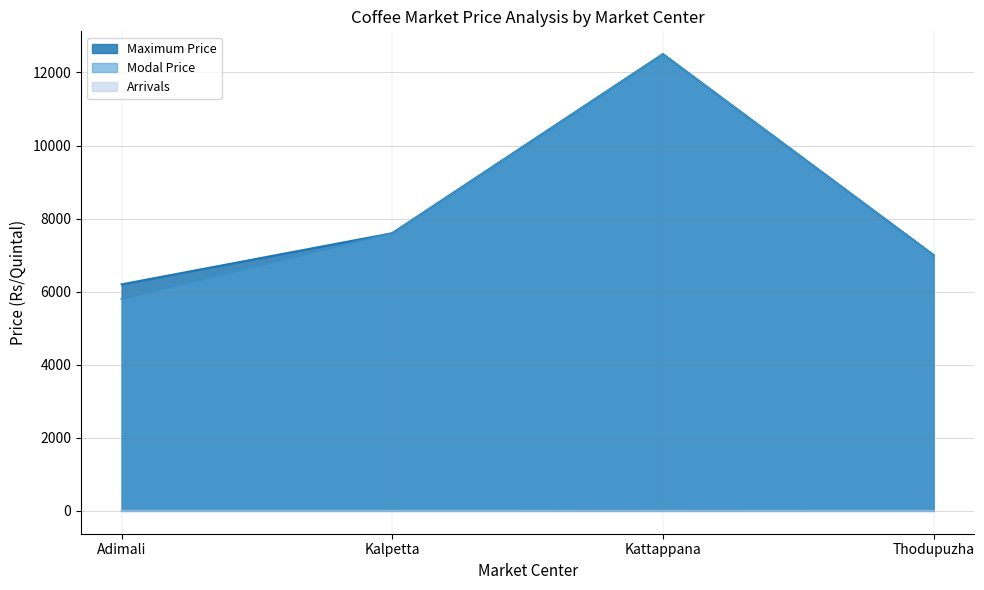

Reading left to right, list all the values displayed in this chart.

Maximum Price: 6200.0	7600.0	12500.0	7000.0
Modal Price: 5800.0	7600.0	12500.0	7000.0
Arrivals: 0.3	0.2	2.3	0.2